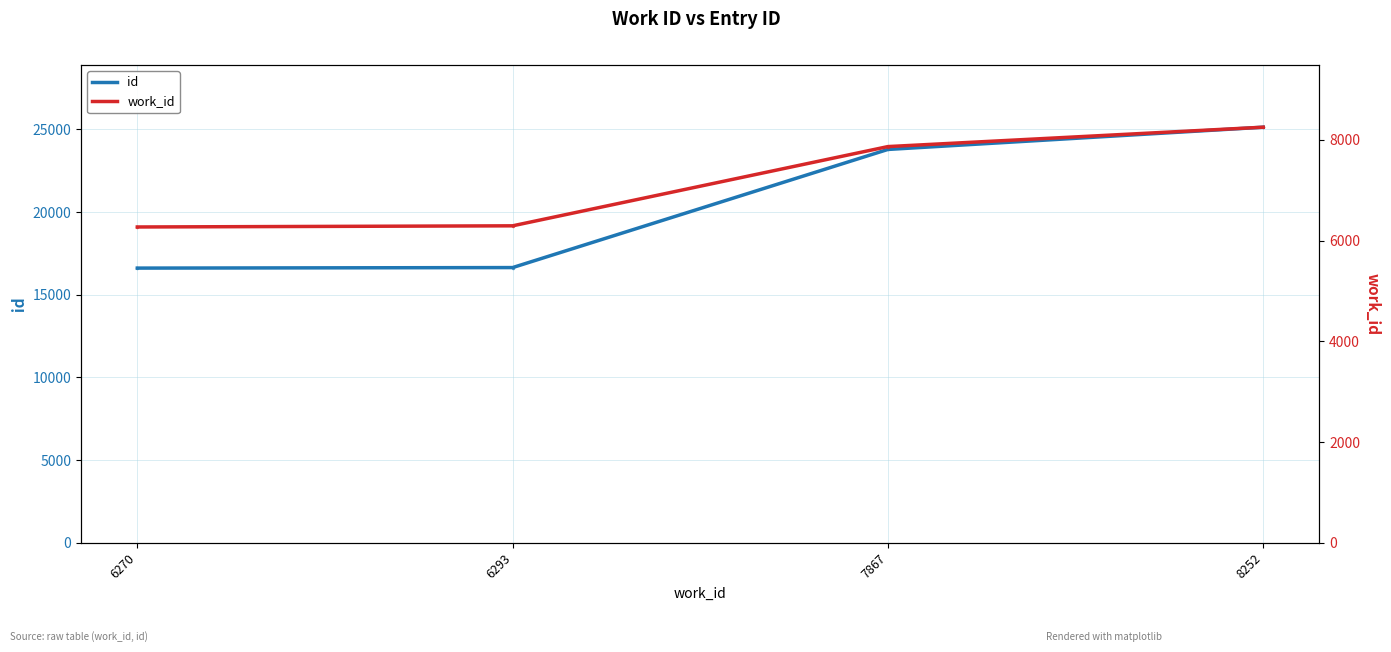

Which label corresponds to the smallest value in the chart?

6270